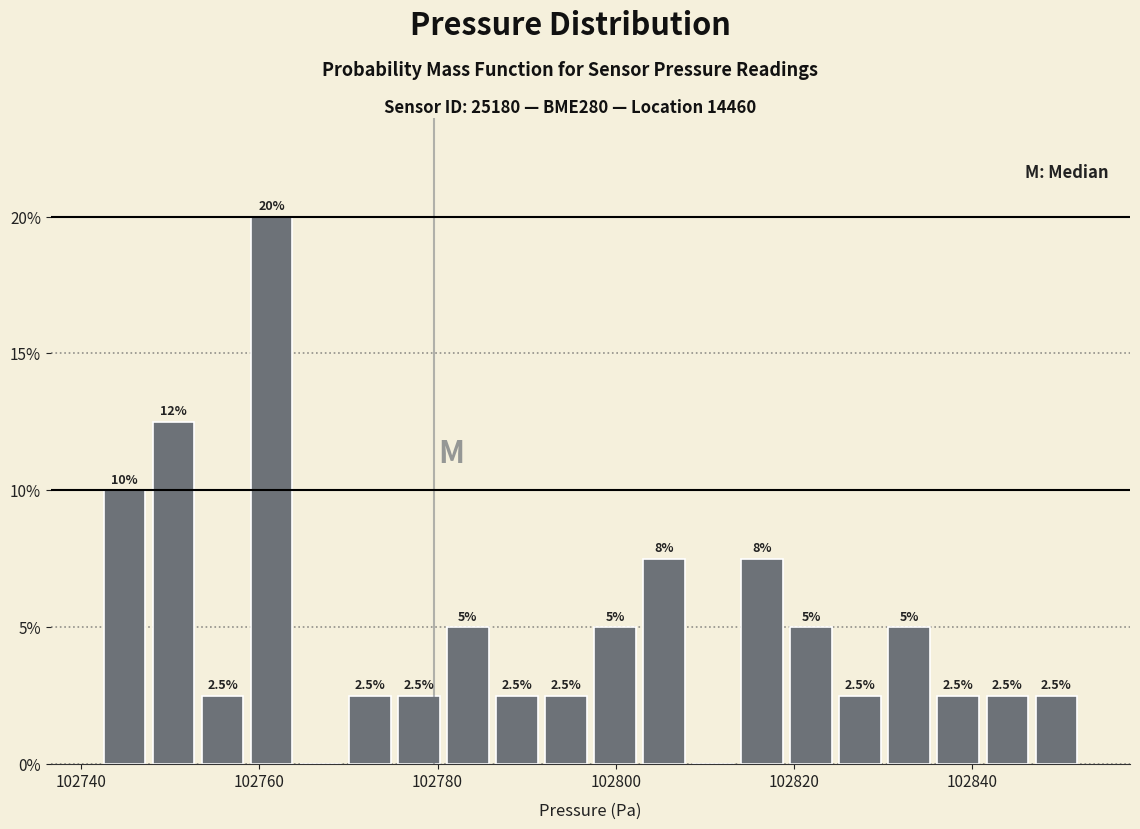

Around what value on the x-axis is the tallest bar? Give the approximate position of its centre, as read against the axis.

102762